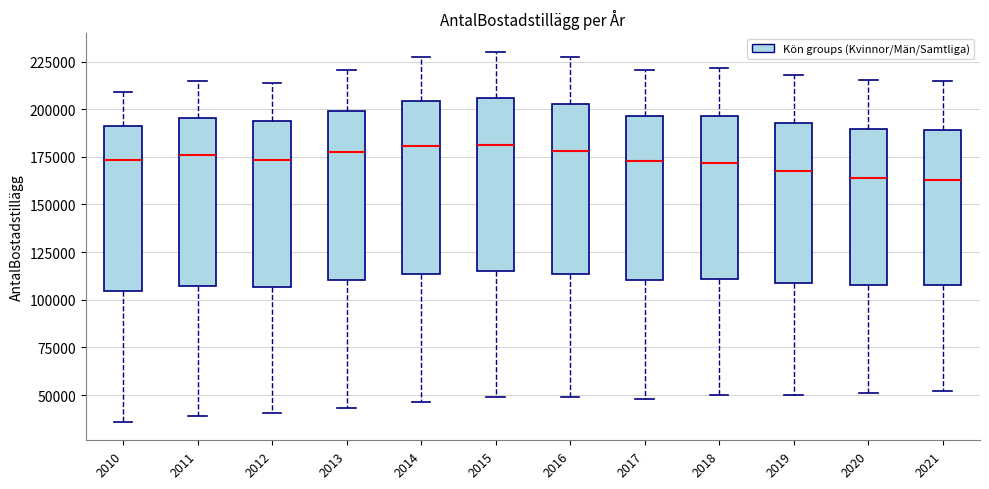

Reading left to right, read every box against the y-axis: the position of its median line, the range the box covers, and the ends of its whiskers. The values are not printed on the chart, so give them approximately, as read against the axis.

2010: median 175000, box 105000 to 190000, whiskers 35000 to 210000
2011: median 175000, box 105000 to 195000, whiskers 40000 to 215000
2012: median 175000, box 105000 to 195000, whiskers 40000 to 215000
2013: median 175000, box 110000 to 200000, whiskers 45000 to 220000
2014: median 180000, box 115000 to 205000, whiskers 45000 to 225000
2015: median 180000, box 115000 to 205000, whiskers 50000 to 230000
2016: median 180000, box 115000 to 205000, whiskers 50000 to 225000
2017: median 175000, box 110000 to 195000, whiskers 50000 to 220000
2018: median 170000, box 110000 to 195000, whiskers 50000 to 220000
2019: median 170000, box 110000 to 195000, whiskers 50000 to 220000
2020: median 165000, box 110000 to 190000, whiskers 50000 to 215000
2021: median 165000, box 105000 to 190000, whiskers 50000 to 215000